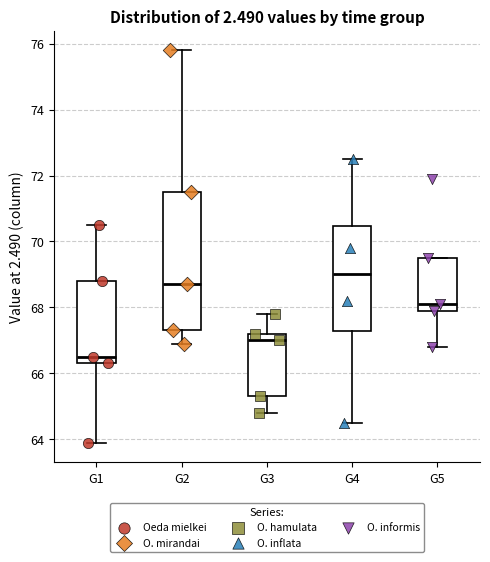

Reading left to right, read every box against the y-axis: the position of its median line, the range the box covers, and the ends of its whiskers. The values are not printed on the chart, so give them approximately, as read against the axis.

G1: median 66.6, box 66.4 to 68.8, whiskers 64.0 to 70.6
G2: median 68.8, box 67.4 to 71.6, whiskers 67.0 to 75.8
G3: median 67.0, box 65.4 to 67.2, whiskers 64.8 to 67.8
G4: median 69.0, box 67.2 to 70.4, whiskers 64.6 to 72.6
G5: median 68.2, box 68.0 to 69.6, whiskers 66.8 to 69.6